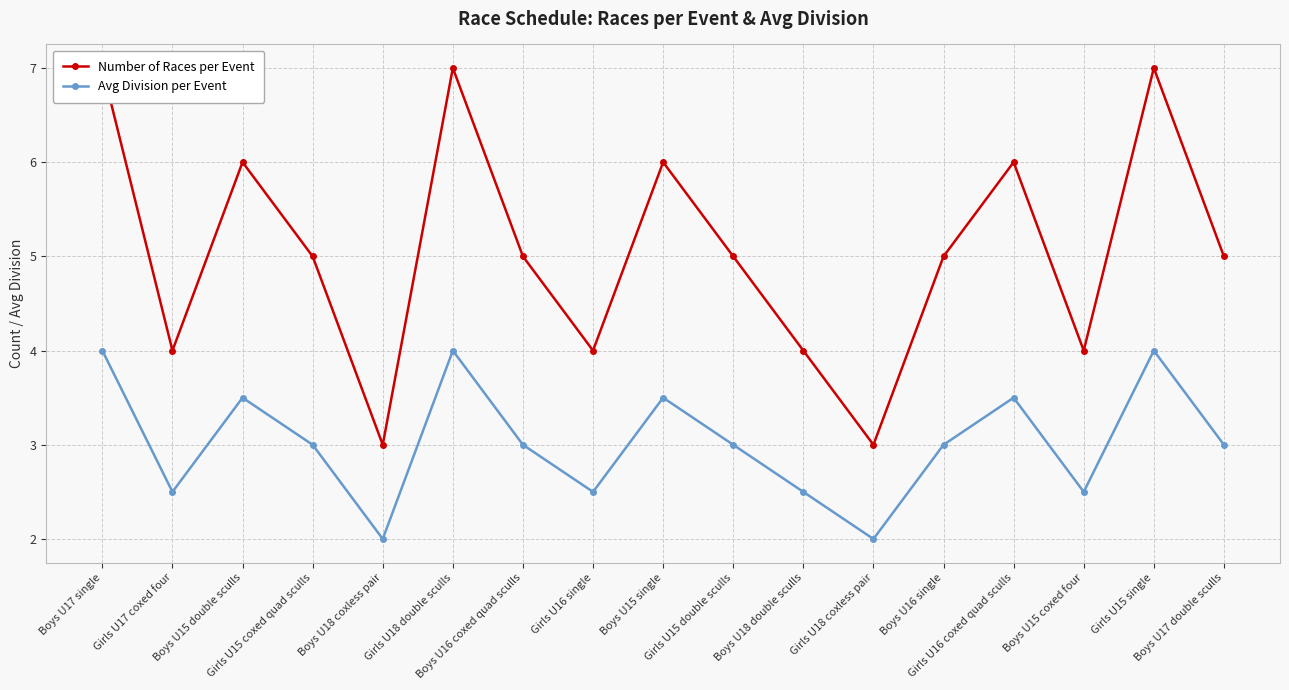

Which series has the widest spread of values?

Number of Races per Event